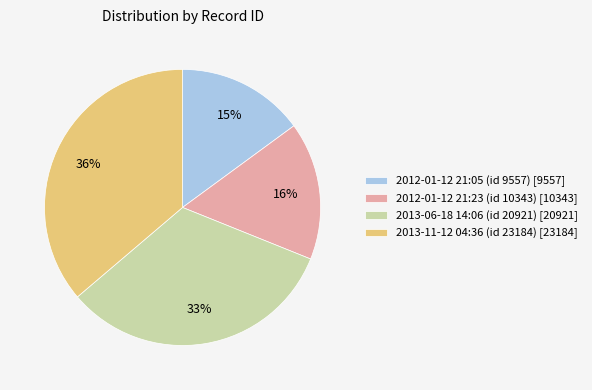

The 2012-01-12 21:23 (id 10343) [10343] slice represents 16% of the pie. True or false?

True